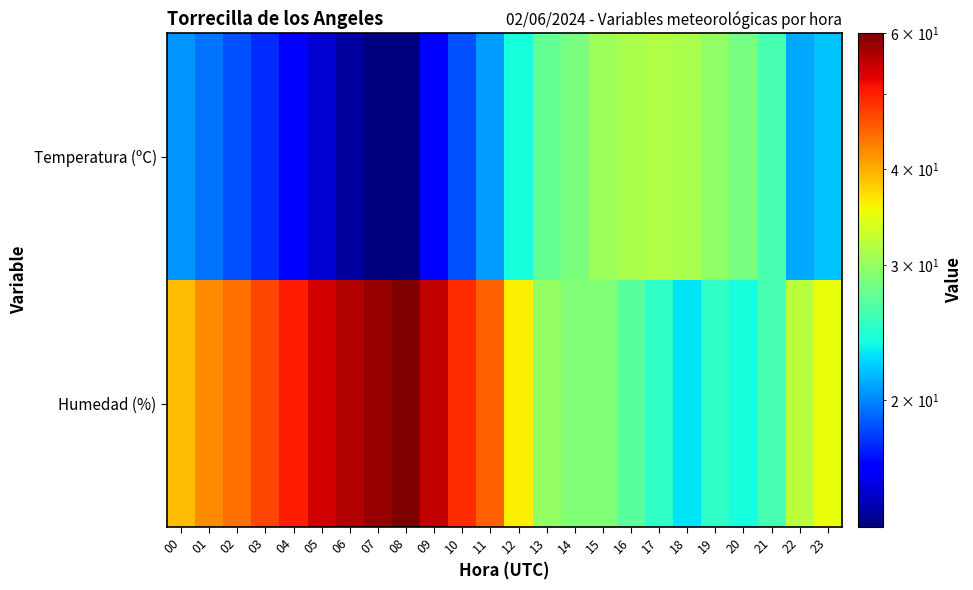

Reading right to left, extract all data points from this chart.

Temperatura (ºC): 23=21.9	22=21.1	21=26.0	20=28.5	19=29.7	18=31.1	17=31.5	16=31.1	15=30.5	14=28.6	13=27.5	12=24.1	11=20.7	10=18.5	09=16.2	08=13.7	07=13.7	06=14.3	05=15.2	04=16.4	03=17.6	02=18.6	01=19.5	00=20.4
Humedad (%): 23=35.0	22=32.0	21=26.0	20=24.0	19=25.0	18=23.0	17=25.0	16=27.0	15=29.0	14=29.0	13=30.0	12=36.0	11=45.0	10=49.0	09=55.0	08=60.0	07=58.0	06=56.0	05=54.0	04=50.0	03=47.0	02=44.0	01=42.0	00=39.0